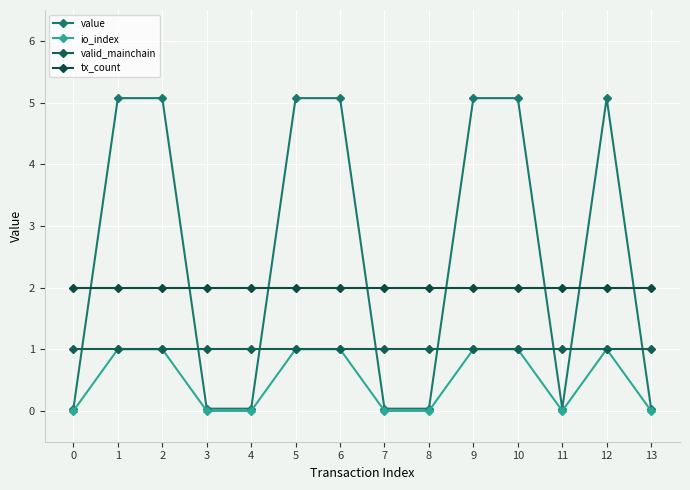

How many lines are shown in the chart?

4